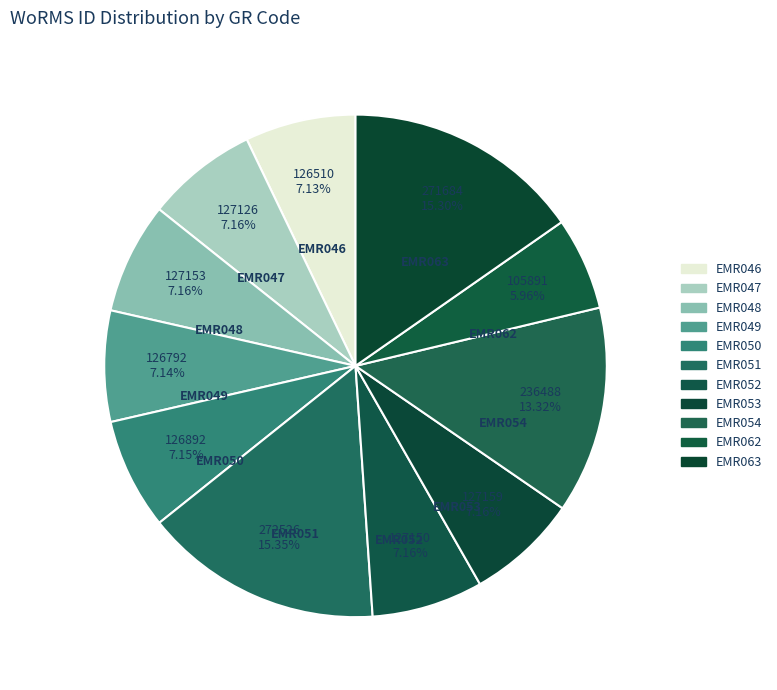

What is the total percentage of EMR050 and EMR049?

14.3%